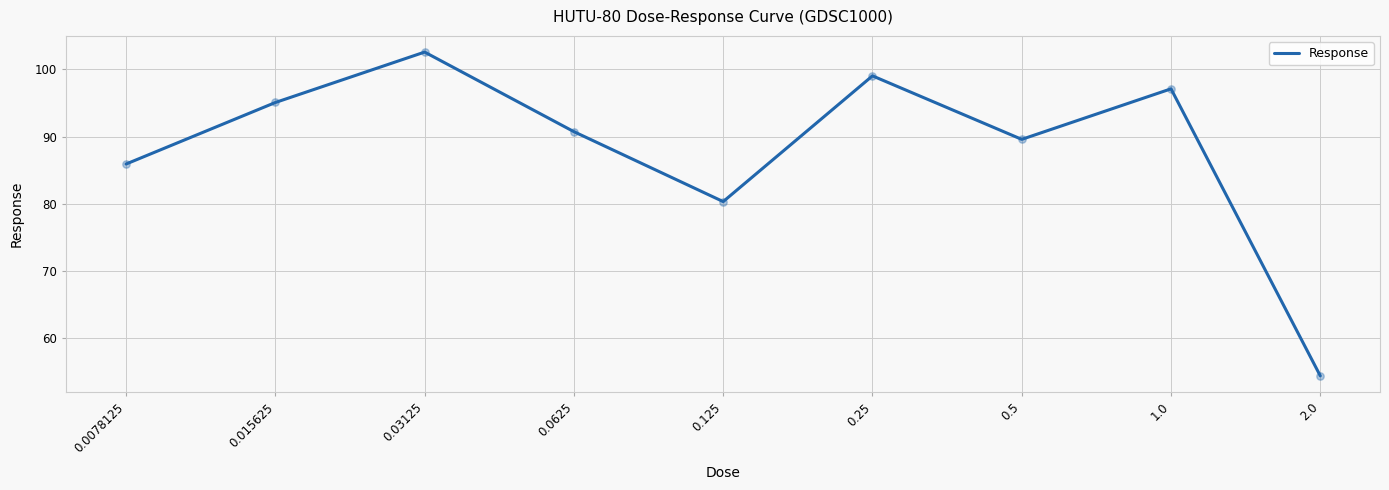

What is the ratio of the value at 2.0 to the value at 0.015625?

0.6